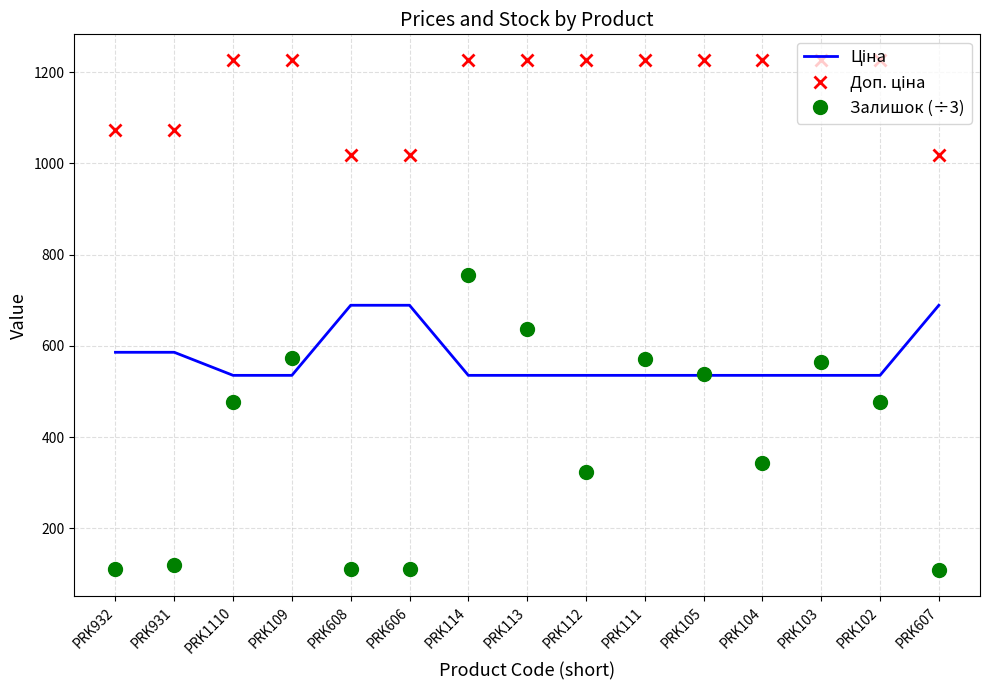

The Залишок (÷3) series shows 538.7 at PRK105. True or false?

True